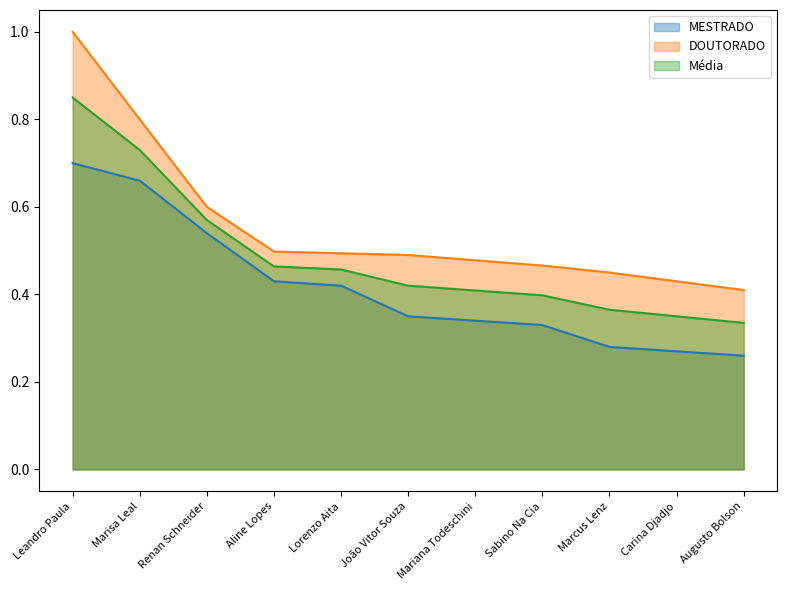

What is the sum of the values at Marcus Lenz and Leandro Paula?

1.0